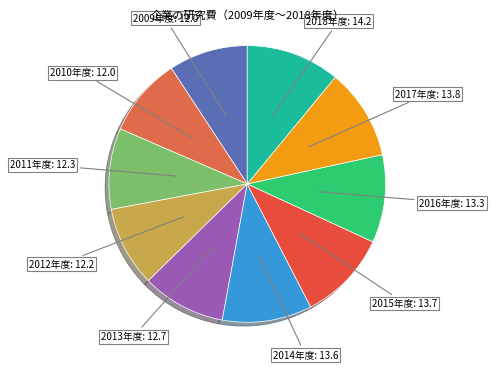

How many segments does this pie chart have?

10